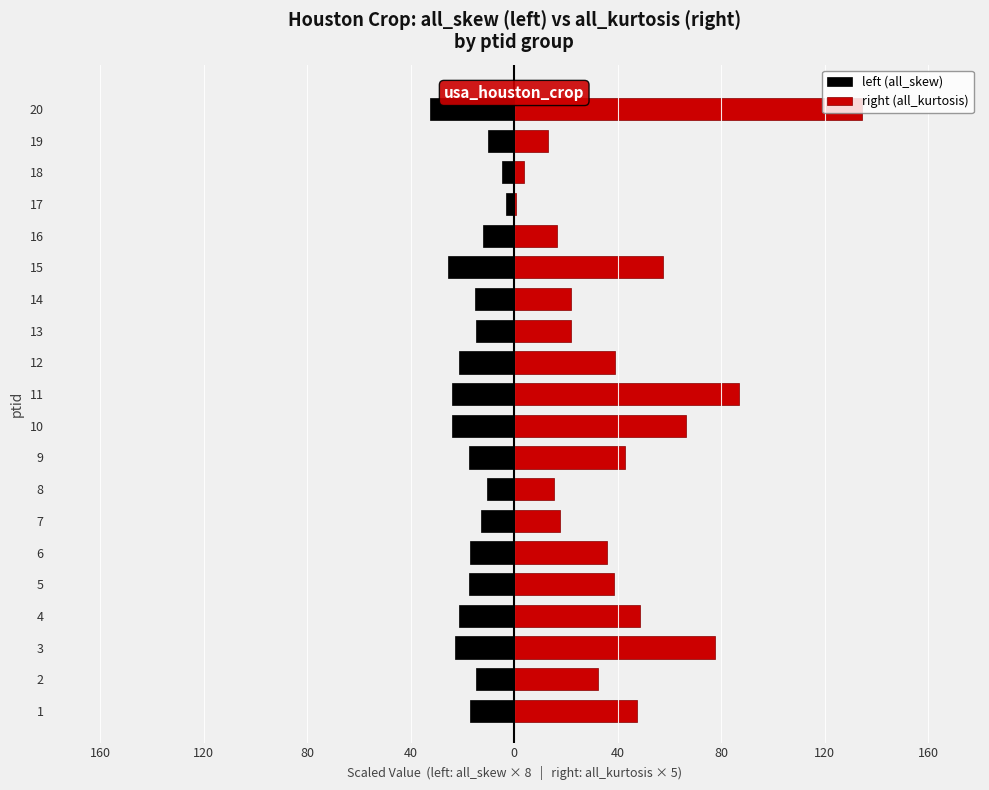

Which series has the largest range (max minus min)?

right (all_kurtosis)